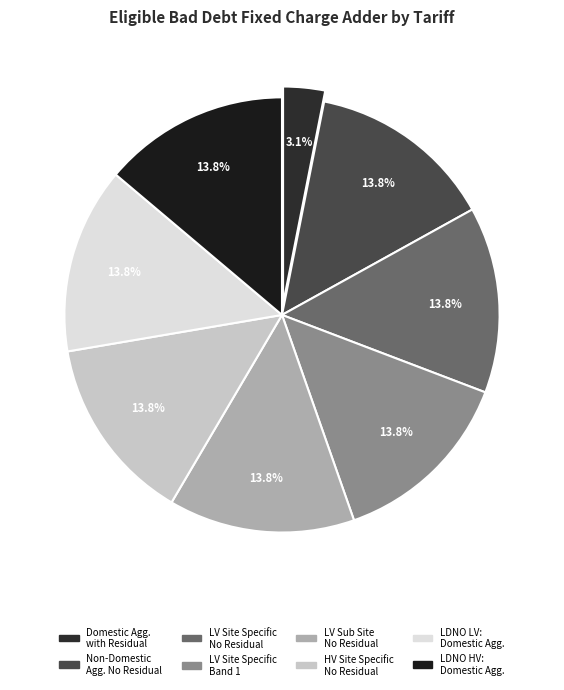

Rank the categories by value from highest to lowest.

Non-Domestic Aggregated or CT No Residual, LV Site Specific No Residual, LV Site Specific Band 1, LV Sub Site Specific No Residual, HV Site Specific No Residual, LDNO LV: Domestic Aggregated or CT, LDNO HV: Domestic Aggregated or CT, Domestic Aggregated or CT with Residual